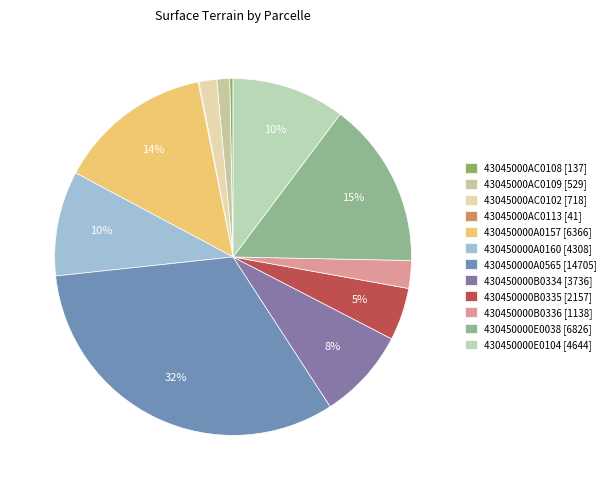

Combined, do 430450000A0157 and 430450000E0038 account for over 50%?

No